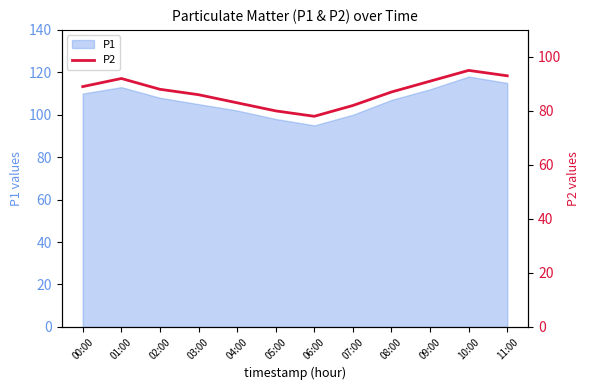

What position from the left is 02:00?

3